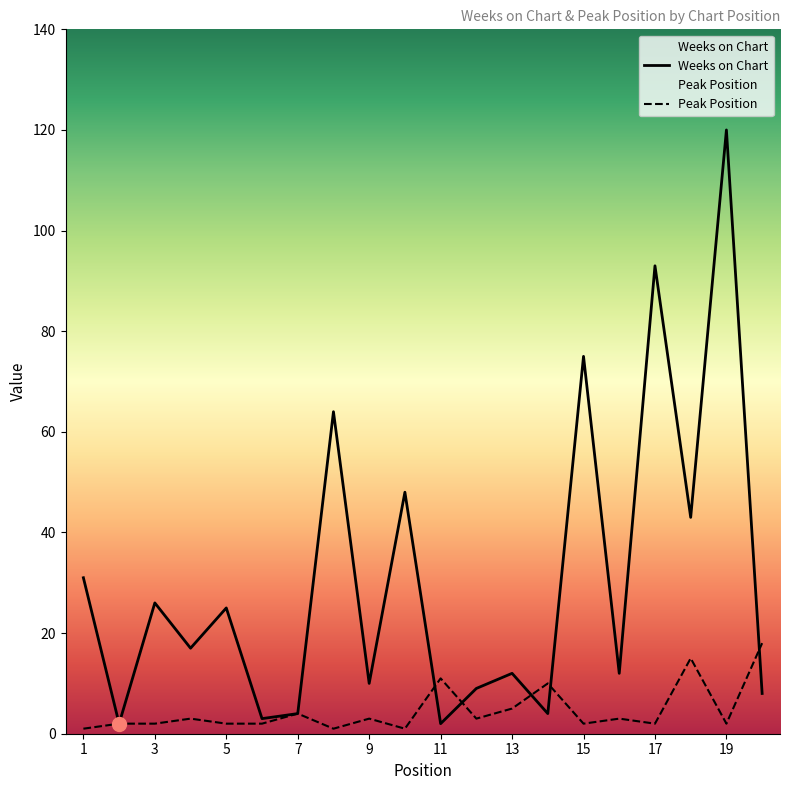

Reading right to left, transcribe all the data shown in this chart.

Weeks on Chart: 8	120	43	93	12	75	4	12	9	2	48	10	64	4	3	25	17	26	2	31
Peak Position: 18	2	15	2	3	2	10	5	3	11	1	3	1	4	2	2	3	2	2	1